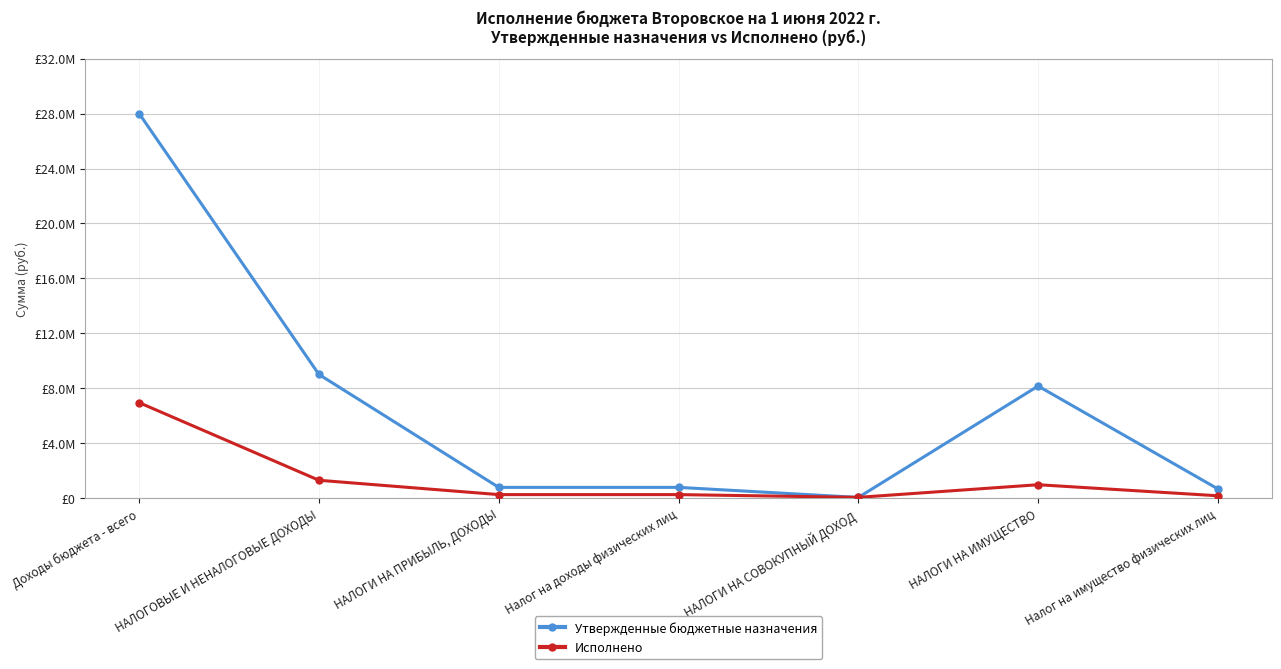

What is the difference between the Утвержденные бюджетные назначения values at НАЛОГИ НА ИМУЩЕСТВО and Доходы бюджета - всего?

19835000.0